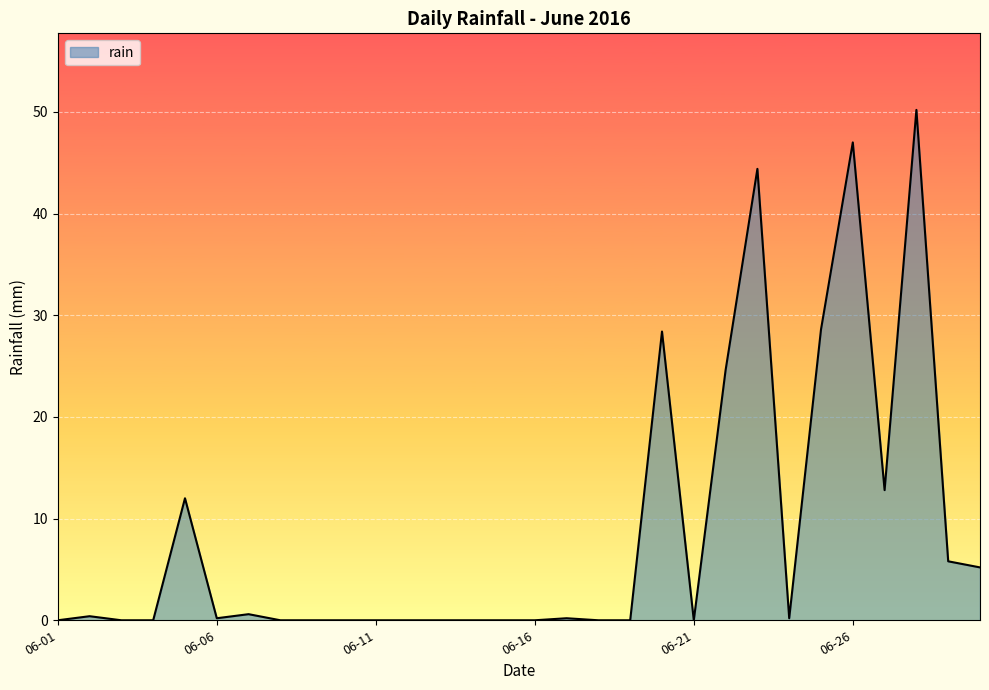

What is the difference between the maximum and minimum values?

50.2